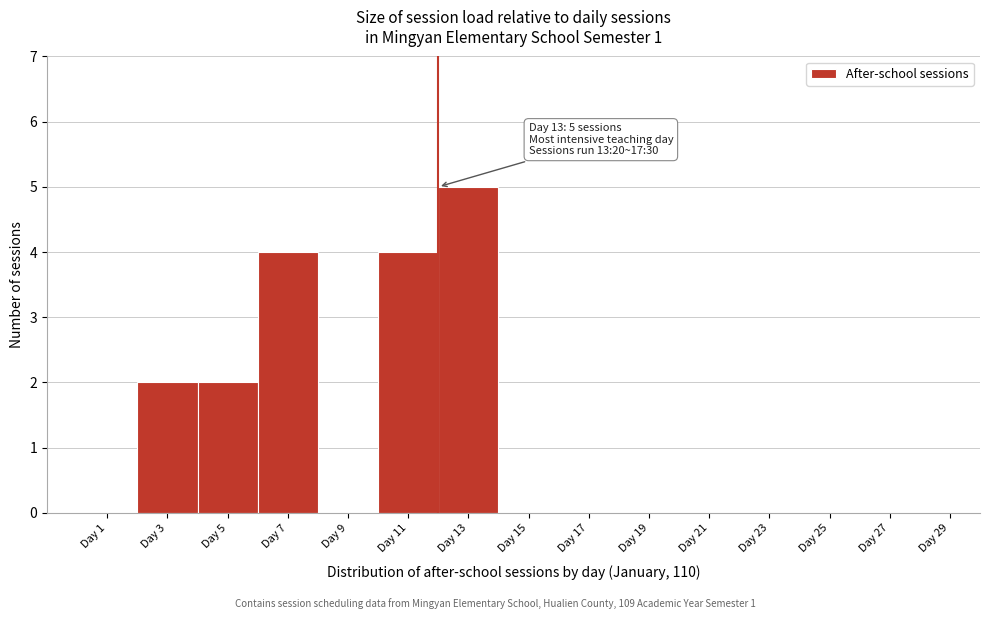

Reading right to left, extract all data points from this chart.

Day 29=0	Day 27=0	Day 25=0	Day 23=0	Day 21=0	Day 19=0	Day 17=0	Day 15=0	Day 13=5	Day 11=4	Day 9=0	Day 7=4	Day 5=2	Day 3=2	Day 1=0